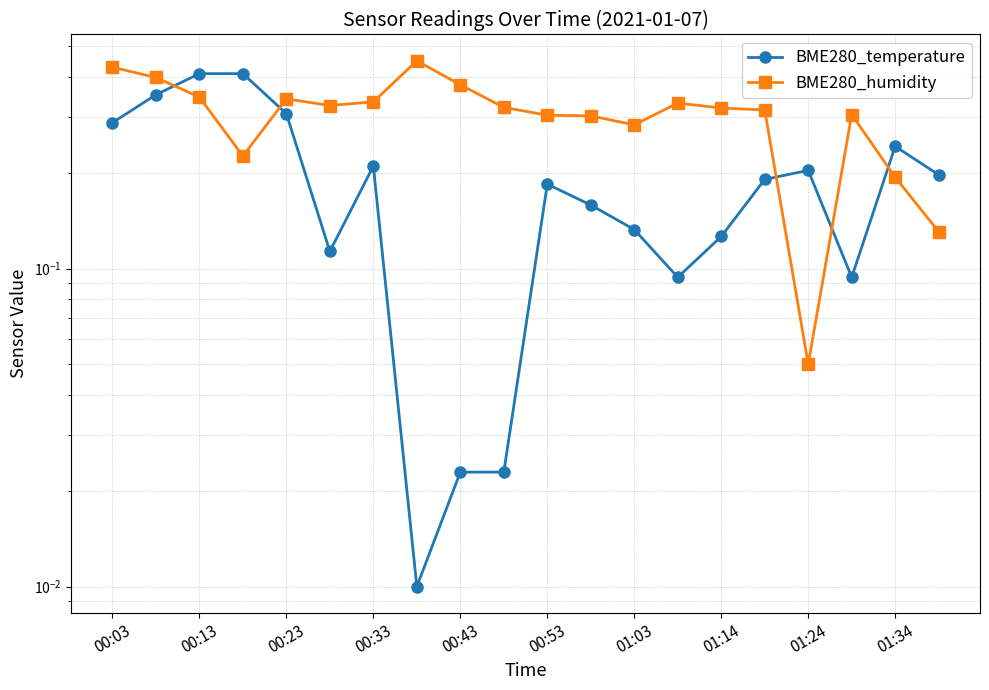

At 15, list the series in order from largest to smallest.

BME280_humidity, BME280_temperature